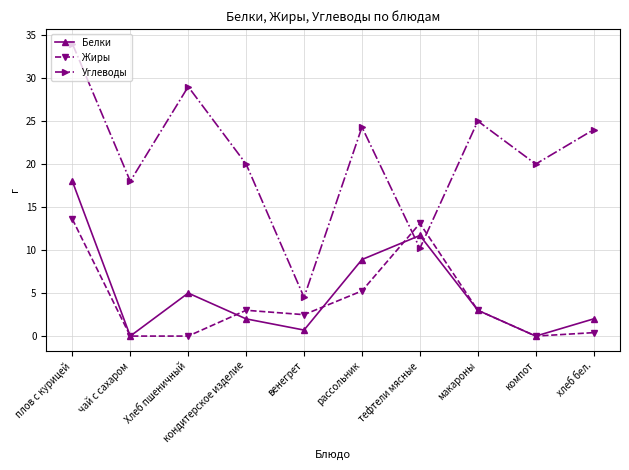

Between плов с курицей and хлеб бел., which series saw the biggest shift?

Белки